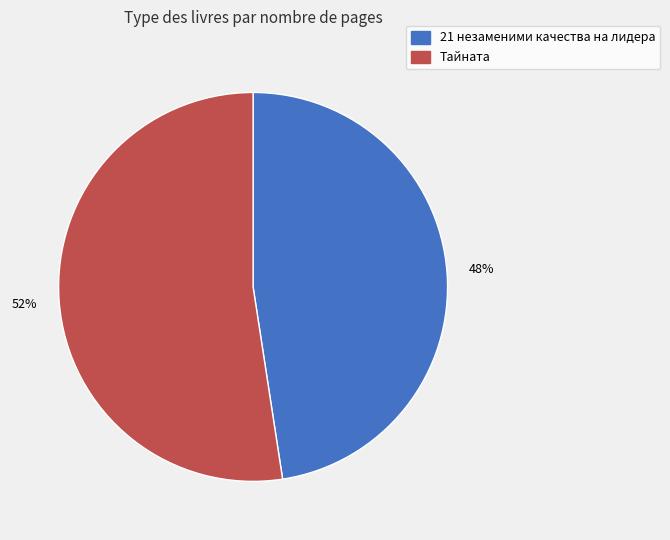

True or false: Тайната accounts for 52% of the total.

True